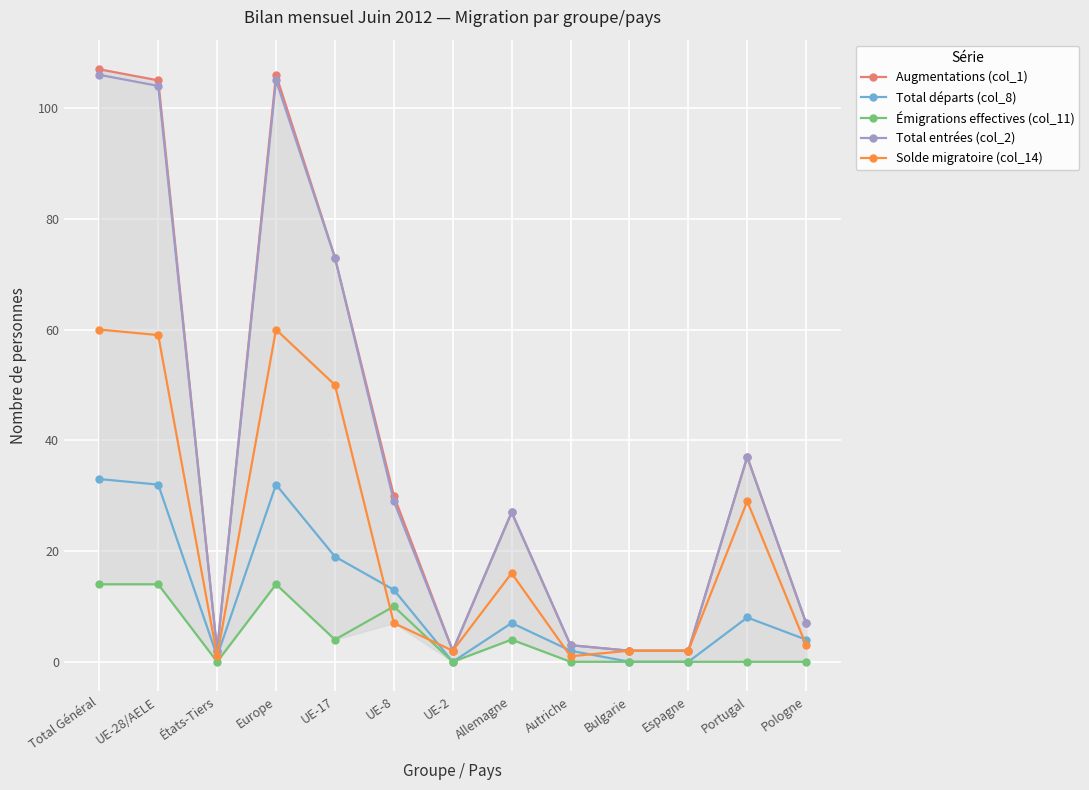

Rank the series by their maximum value, from lowest to highest.

Émigrations effectives (col_11), Total départs (col_8), Solde migratoire (col_14), Total entrées (col_2), Augmentations (col_1)